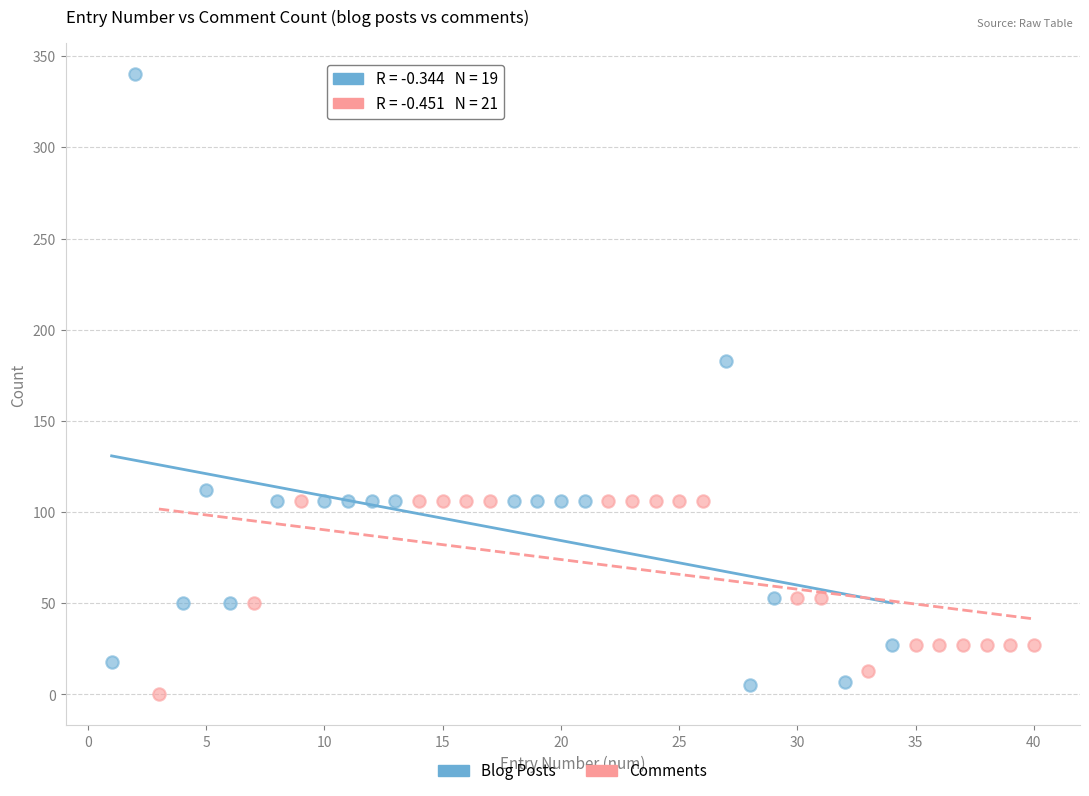

Which series reaches the maximum Y coordinate?

Blog Posts